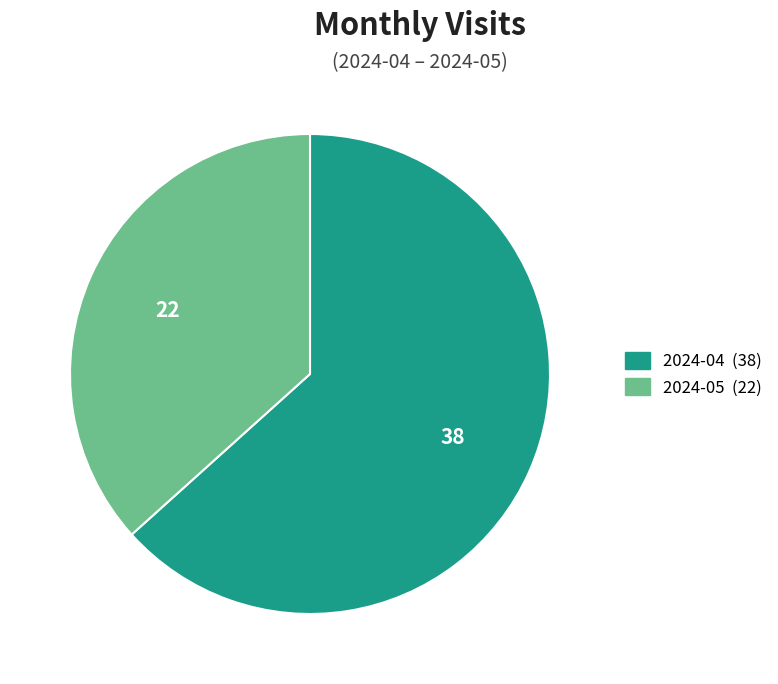

Which category has the biggest portion of the pie?

2024-04